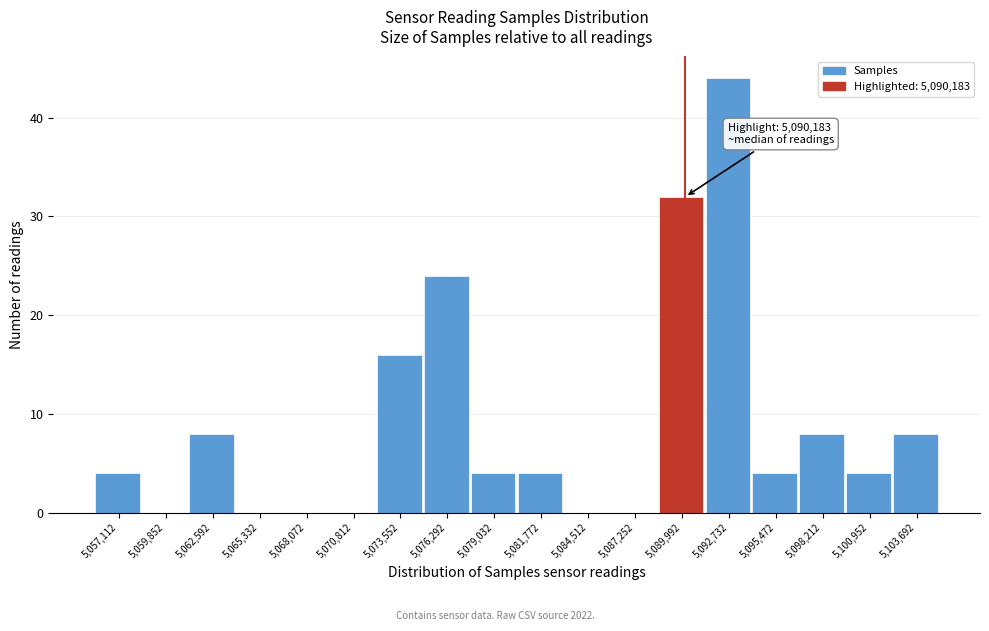

Over which range of the x-axis is the bar tallest?

5091500 to 5094000